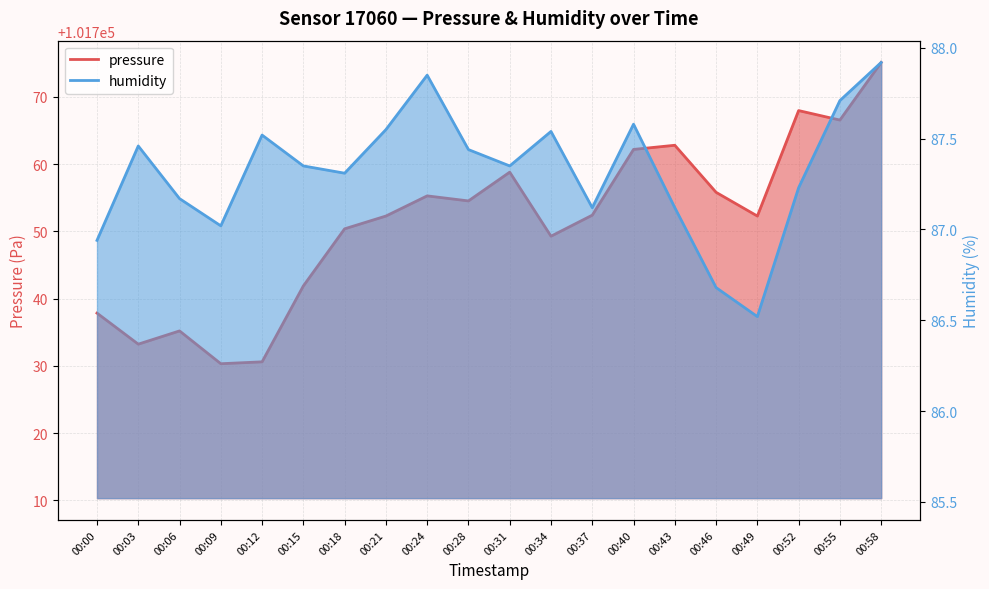

What are all the series names shown in the legend?

pressure, humidity